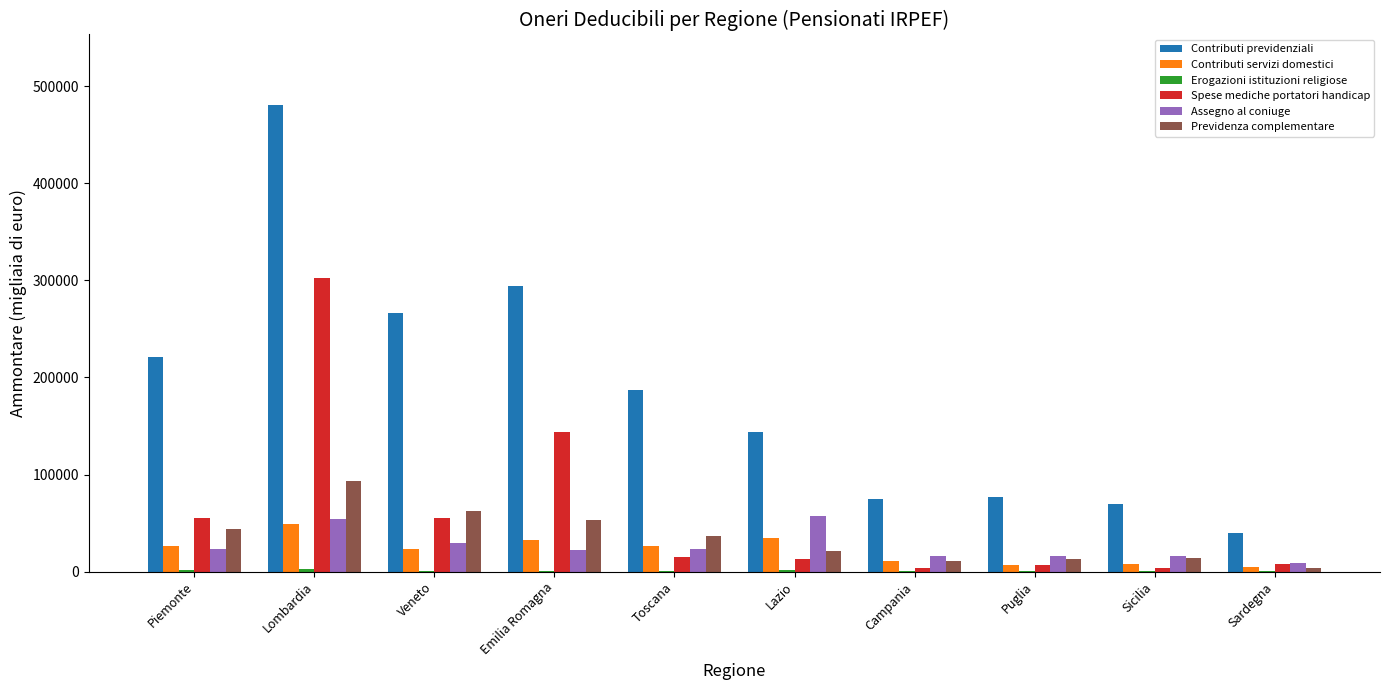

Where does the Contributi servizi domestici series first go above 26183?

Piemonte